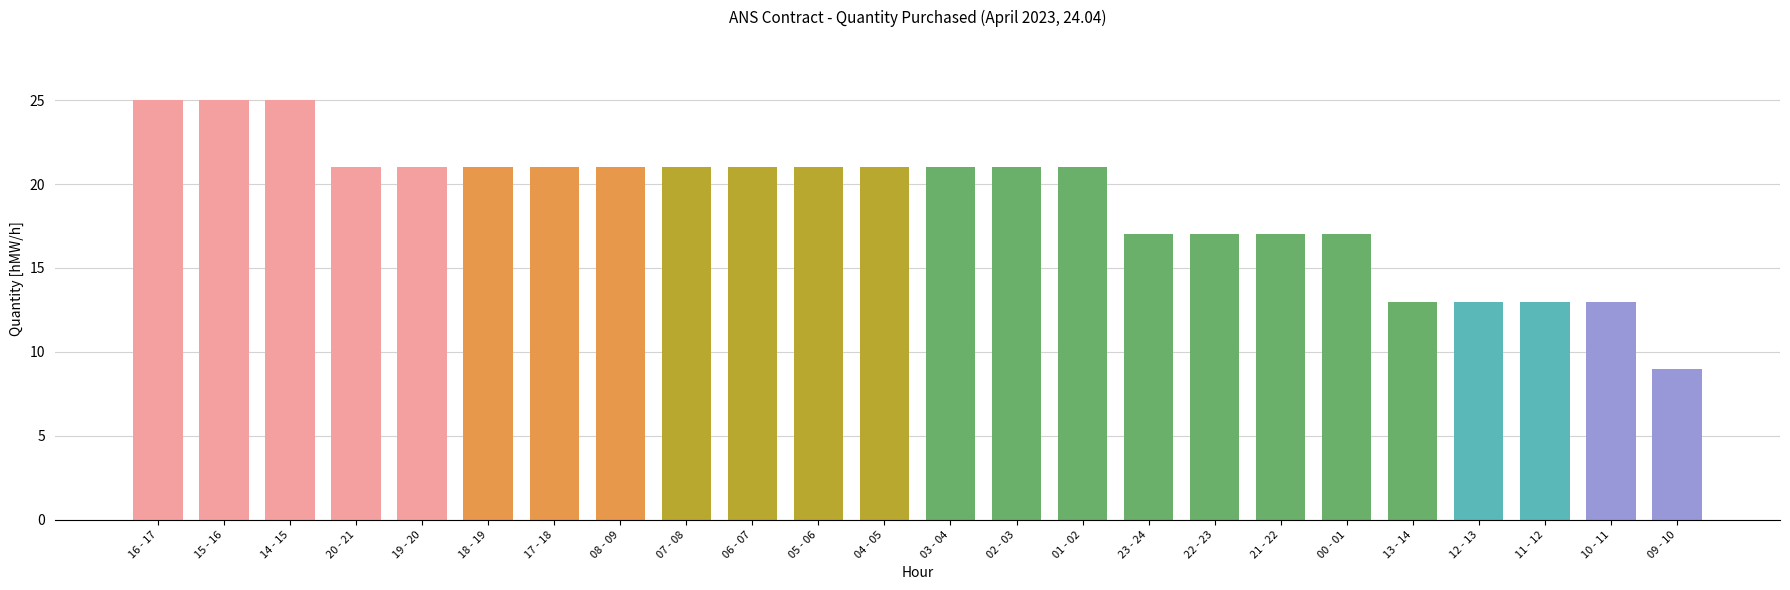

How many data points does each series have?

24